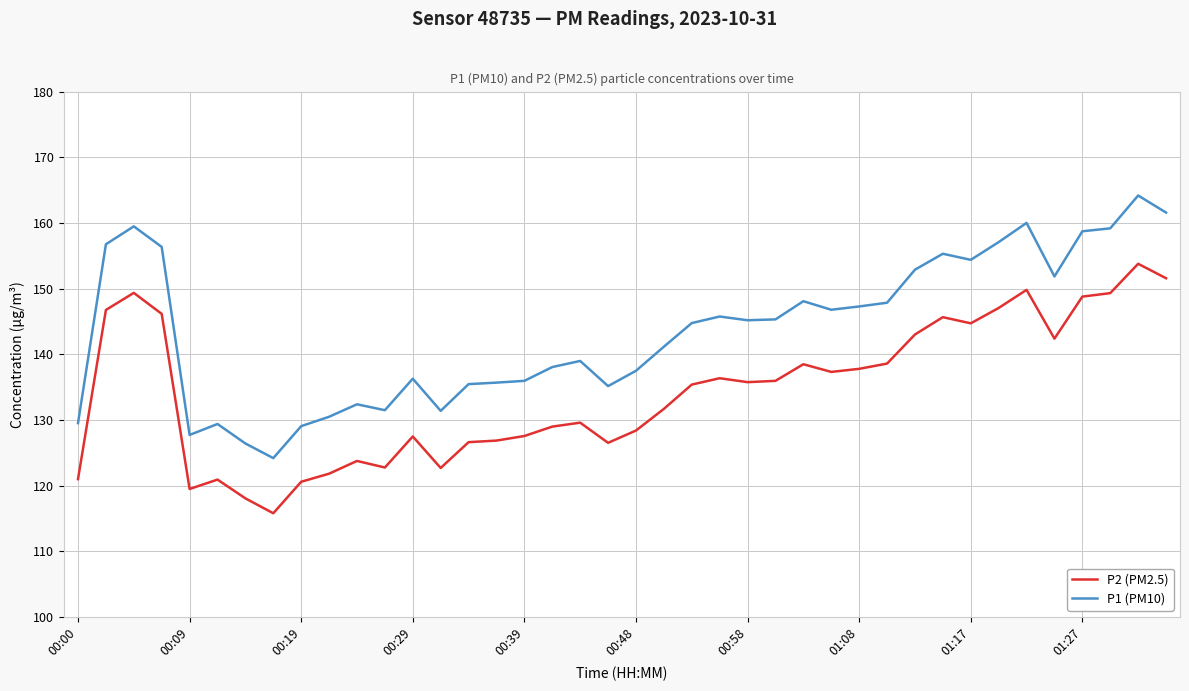

Rank the series by their maximum value, from lowest to highest.

P2 (PM2.5), P1 (PM10)